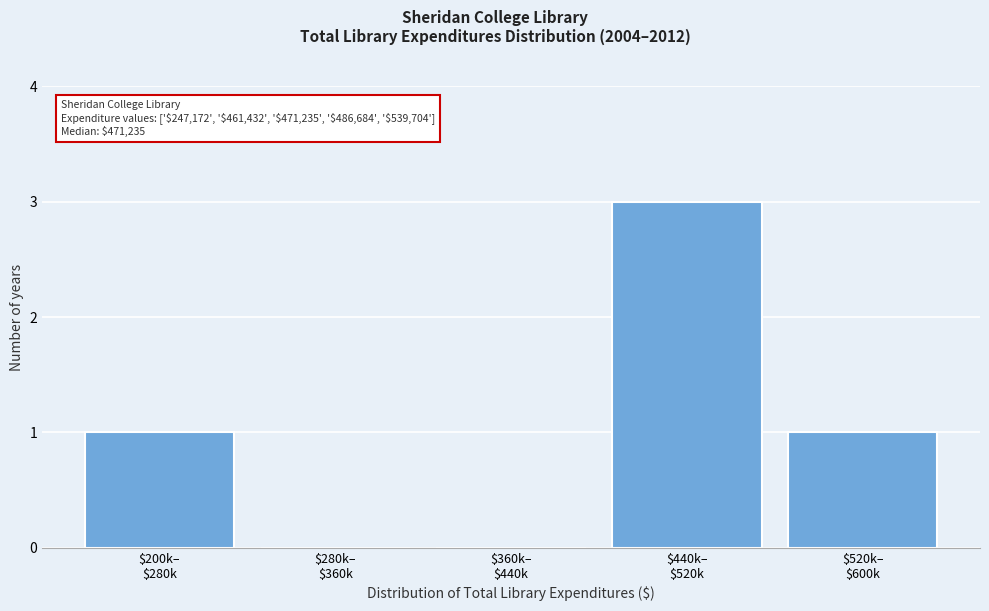

What is the sum of all values?

5